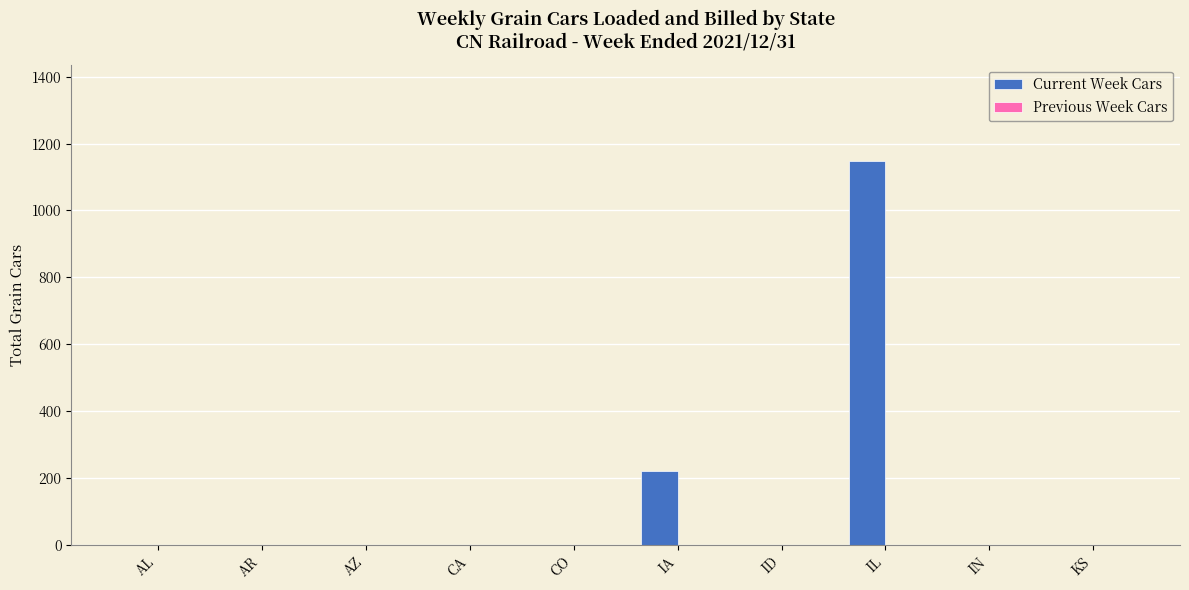

What is the sum of all values?

1370